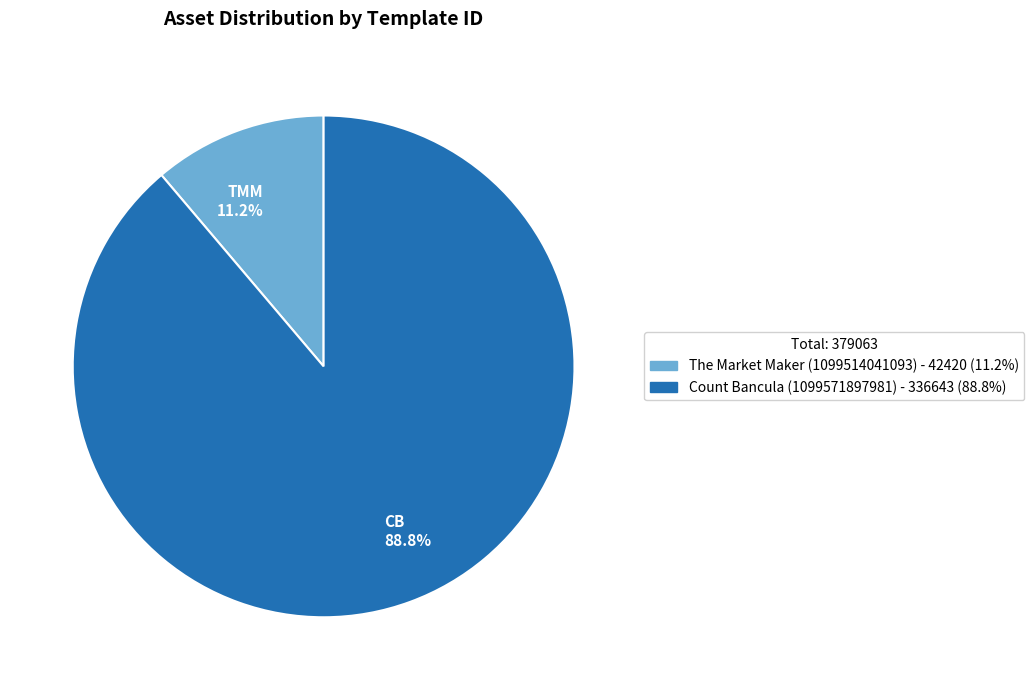

To the nearest percent, what is the difference between the largest and smallest slice percentages?

78%